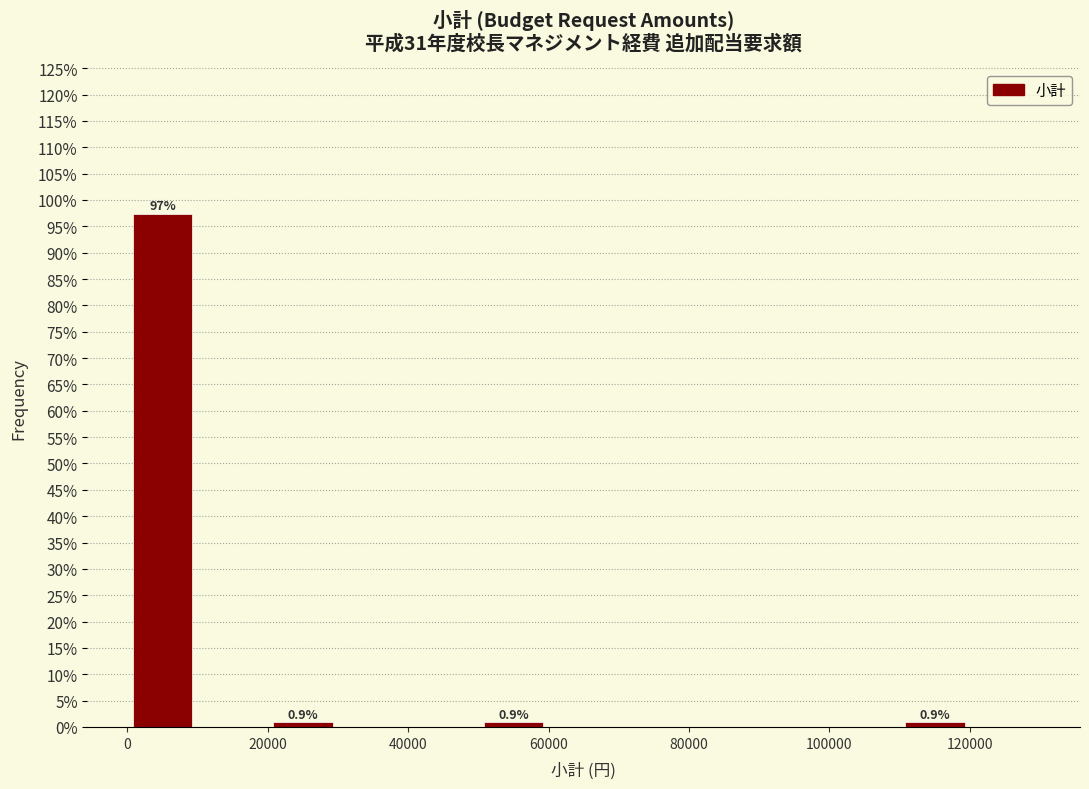

Which range on the x-axis has the tallest bar?

0 to 10000